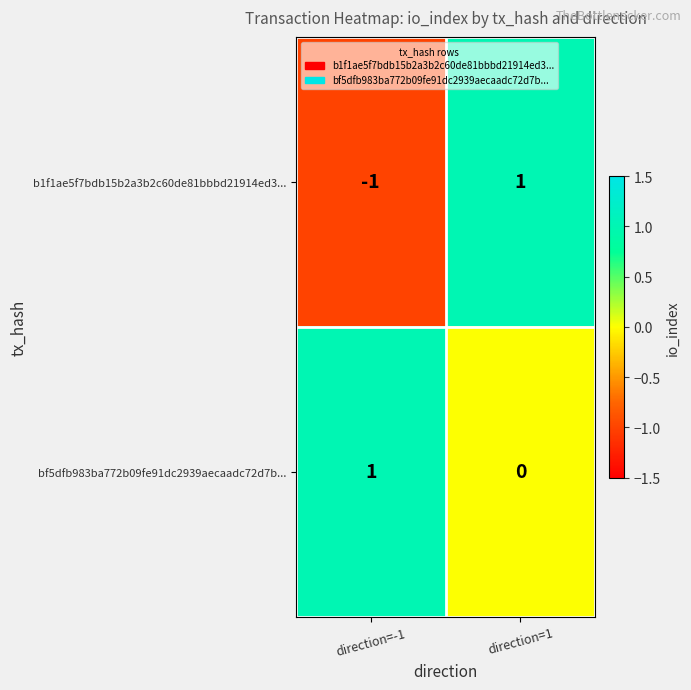

What is the spread (max minus min) of values at direction=-1?

2